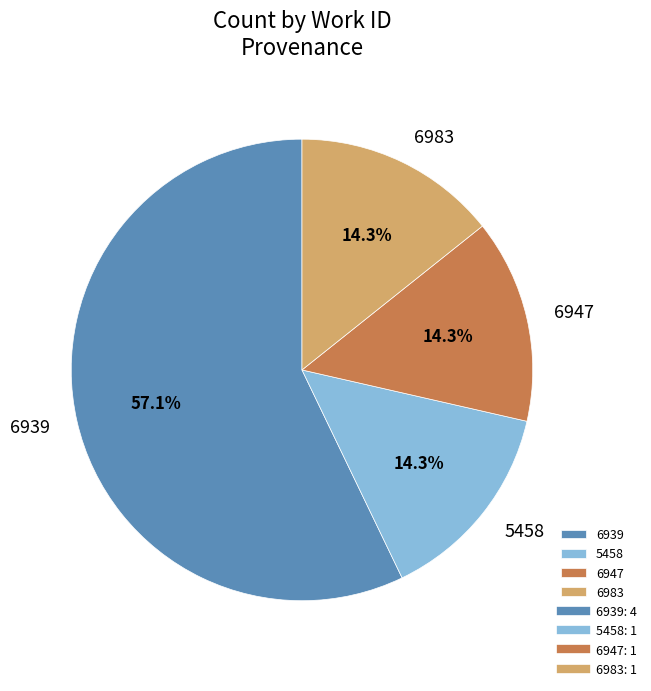

What is the ratio of the value at 6983 to the value at 6947?

1.0